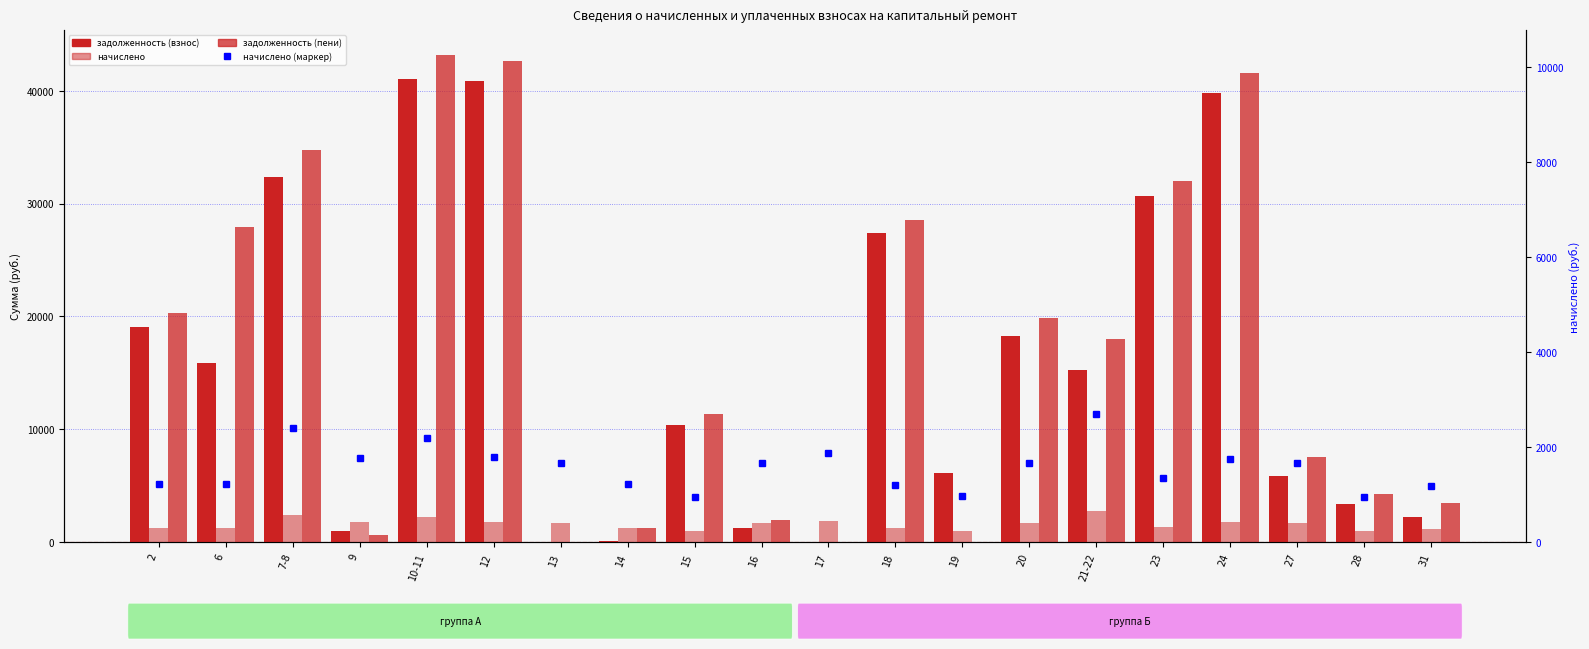

True or false: задолженность (пени) has a value of 2964.0 at 28.

False